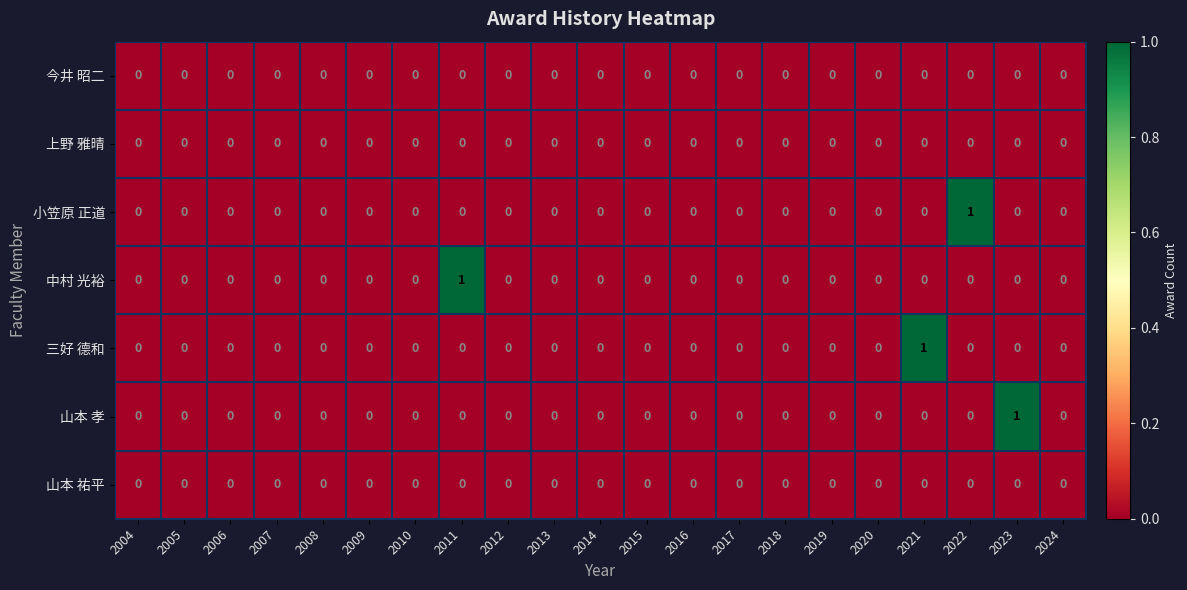

Which series changed the most between 2005 and 2011?

中村 光裕